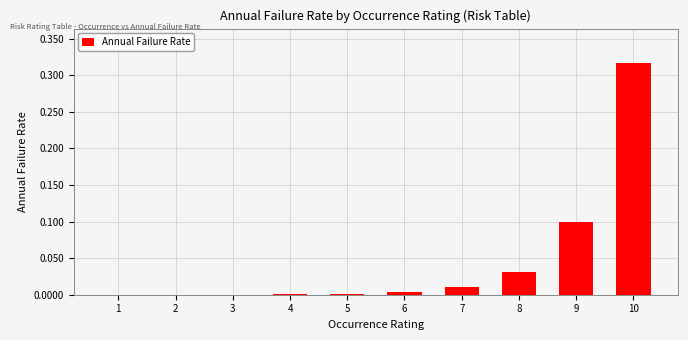

Which category has the highest value across all series?

10